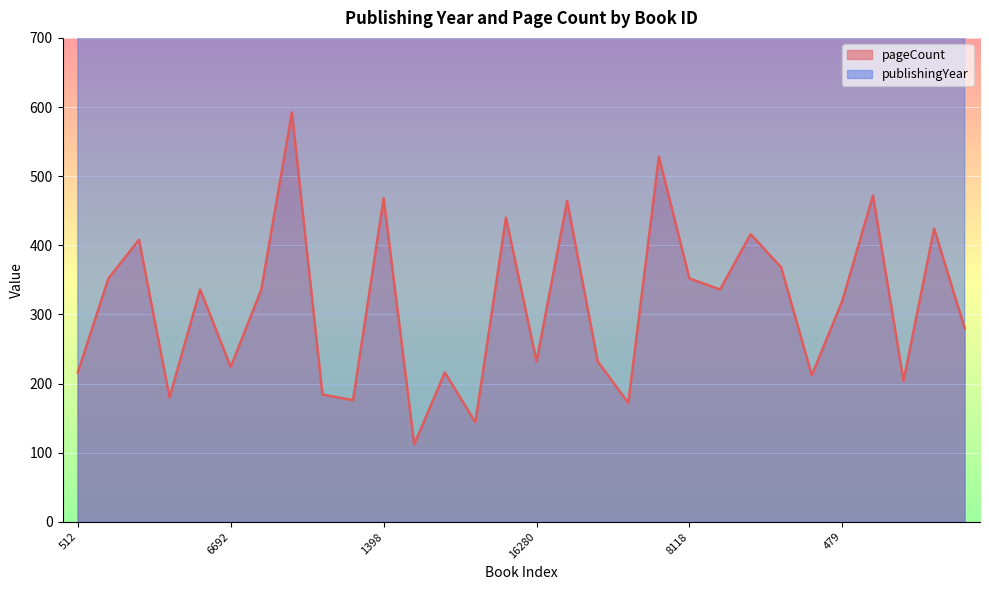

What are all the series names shown in the legend?

pageCount, publishingYear